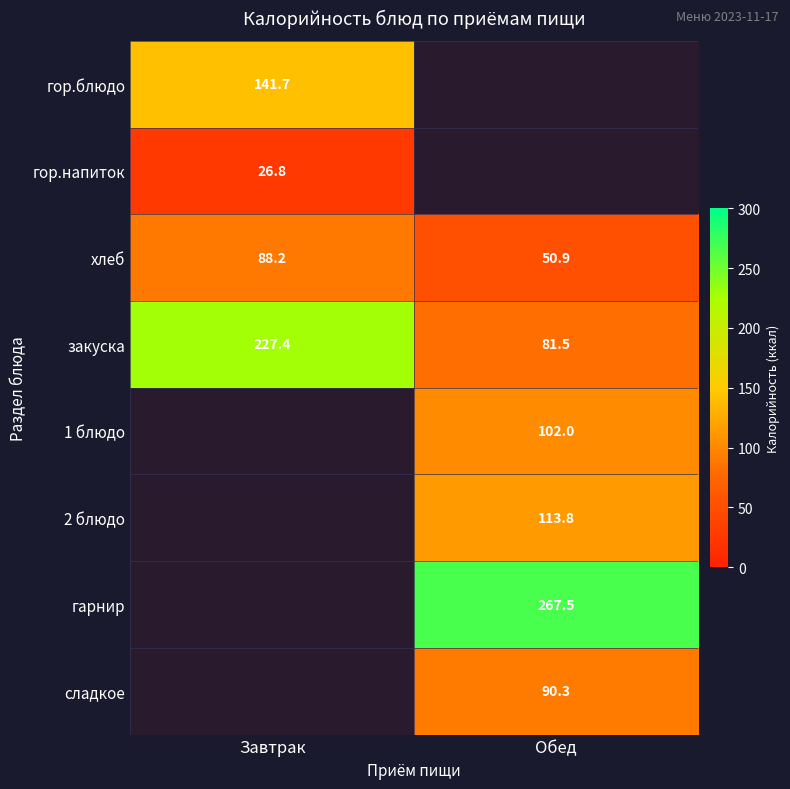

Count the number of data series in this chart.

8